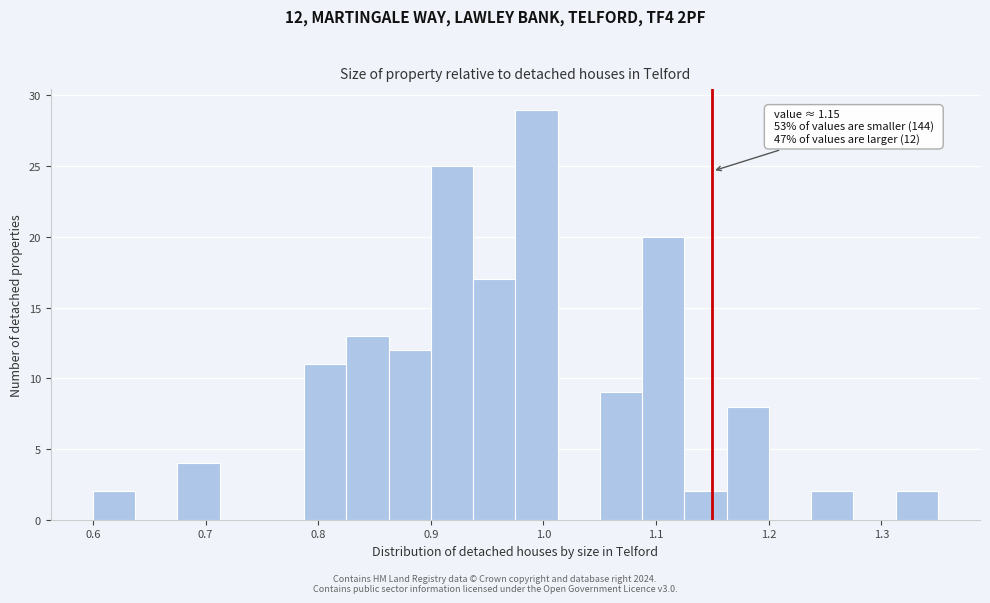

Read against the x-axis, roughly where is the centre of the tallest bar?

0.99